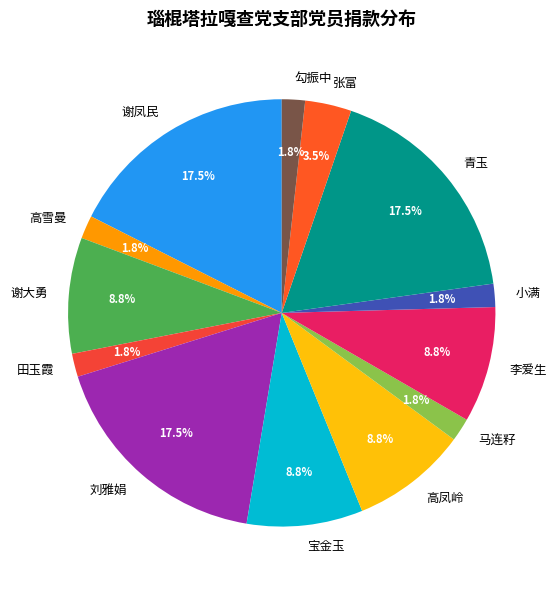

What is the ratio of the value at 马连籽 to the value at 谢凤民?

0.1